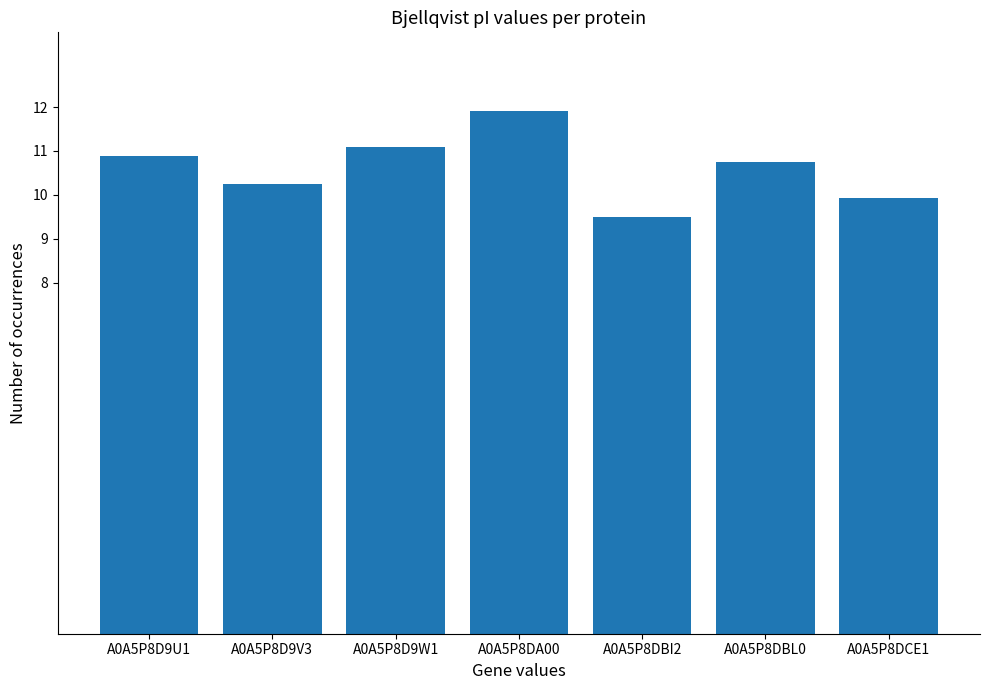

Reading left to right, what are all the values shown in this chart?

A0A5P8D9U1=10.9	A0A5P8D9V3=10.2	A0A5P8D9W1=11.1	A0A5P8DA00=11.9	A0A5P8DBI2=9.5	A0A5P8DBL0=10.7	A0A5P8DCE1=9.9